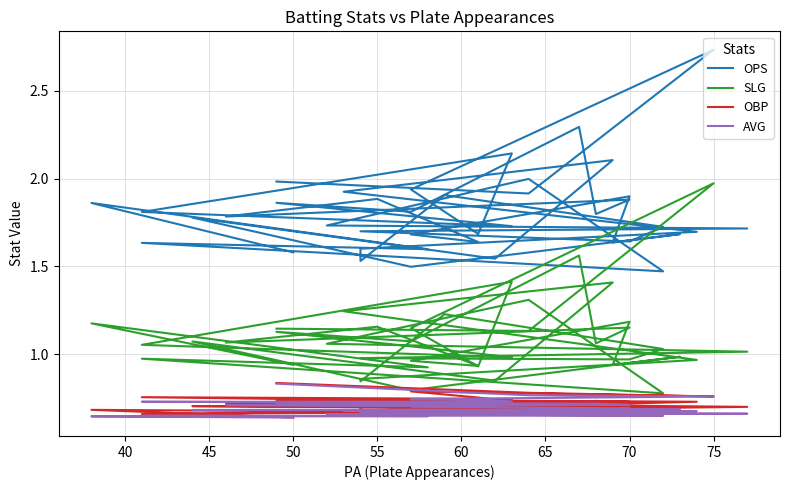

The OBP series shows 1.1 at 26. True or false?

False